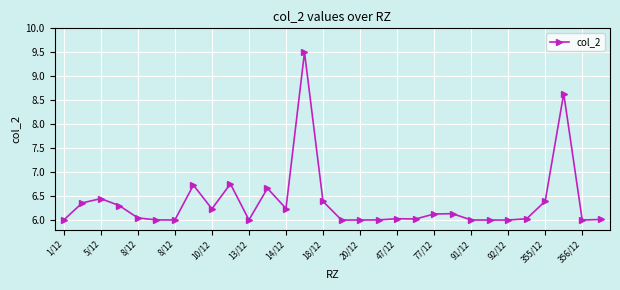

True or false: the data has more than 2 interior local peaks.

True